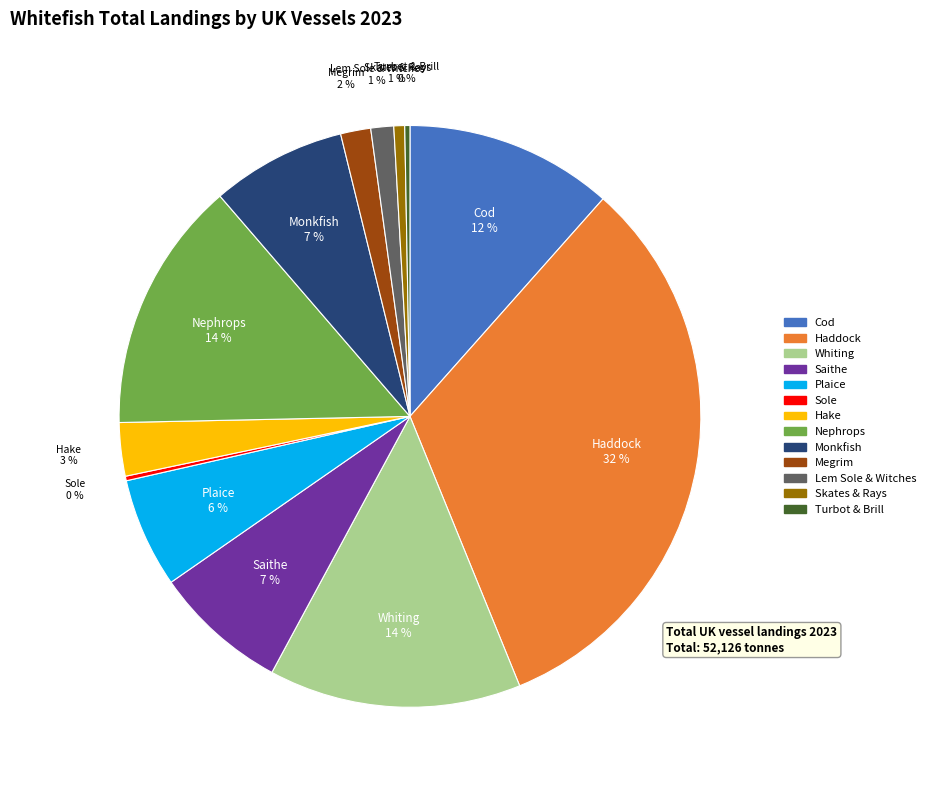

To the nearest percent, what is the average slice percentage?

8%